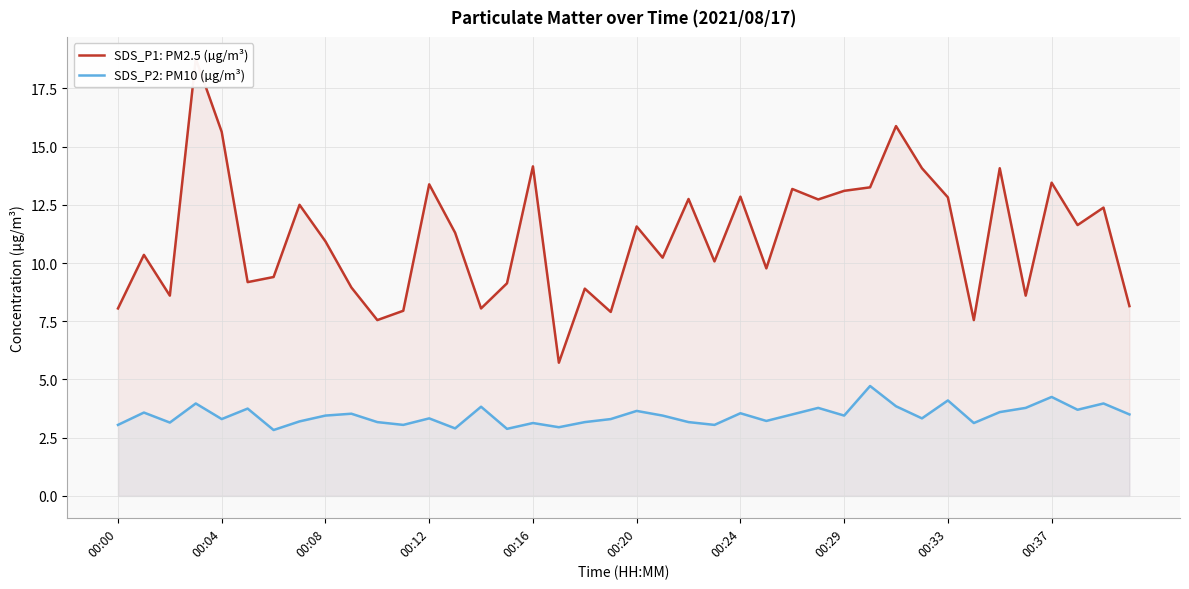

What is the sum of all SDS_P1: PM2.5 (µg/m³) values?

444.5